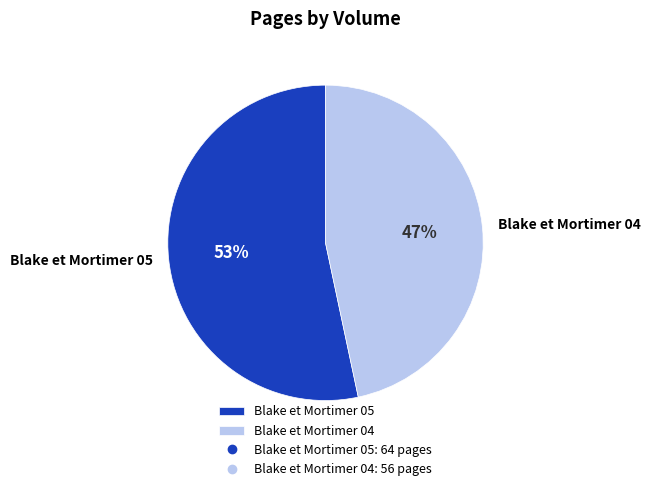

Rank the categories by value from highest to lowest.

Blake et Mortimer 05, Blake et Mortimer 04